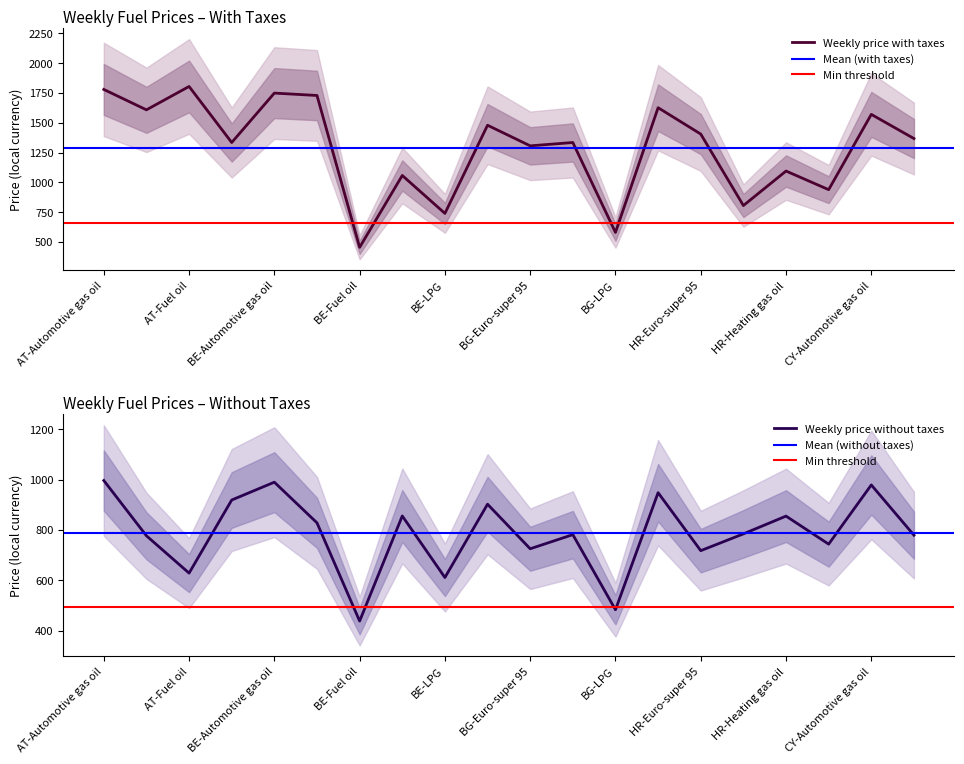

At which category does Weekly price with taxes reach its first local valley?

AT-Euro-super 95